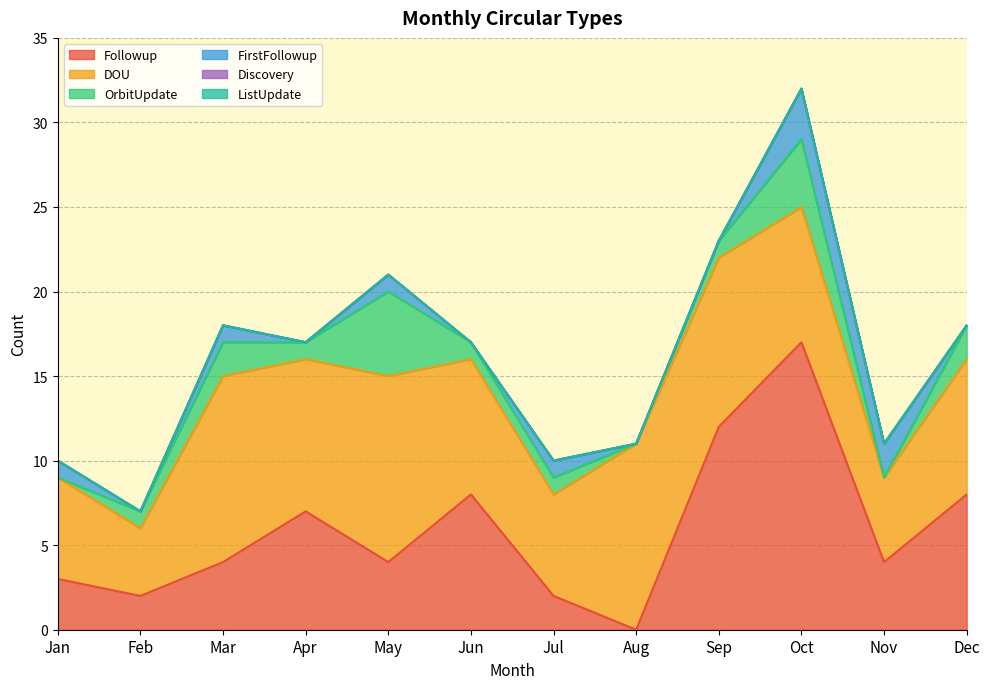

The value of DOU at May is 6. True or false?

False